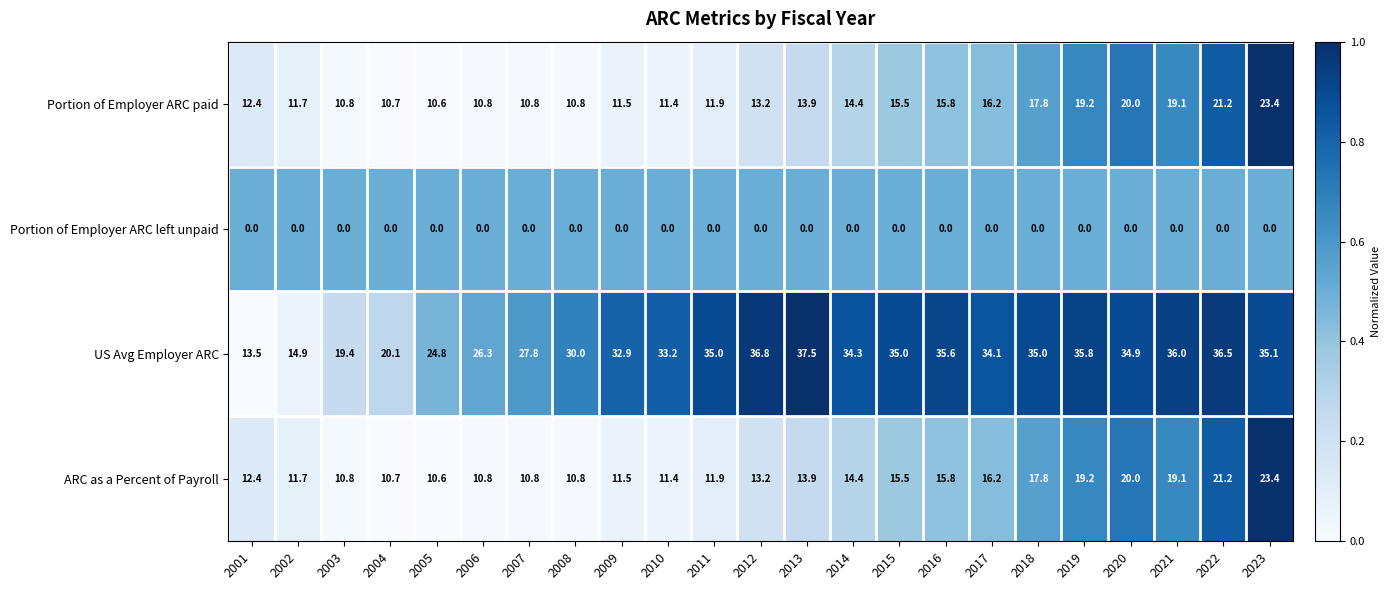

At which category does the chart reach its peak across all series?

2013